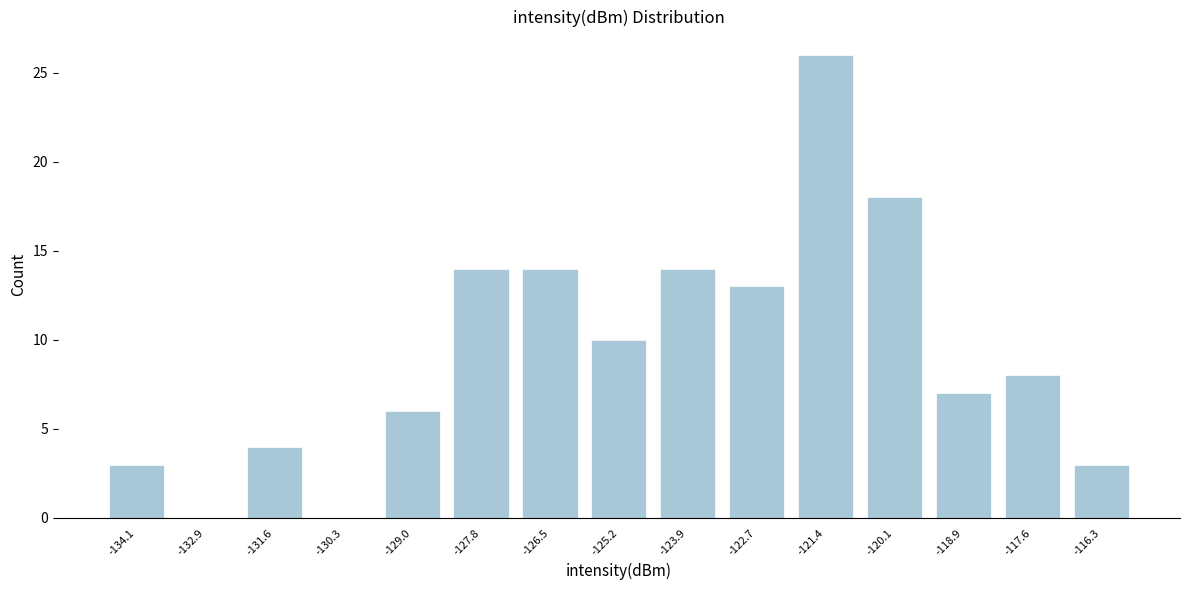

Reading left to right, what are all the values shown in this chart?

-134.1=3	-132.9=0	-131.6=4	-130.3=0	-129.0=6	-127.8=14	-126.5=14	-125.2=10	-123.9=14	-122.7=13	-121.4=26	-120.1=18	-118.9=7	-117.6=8	-116.3=3